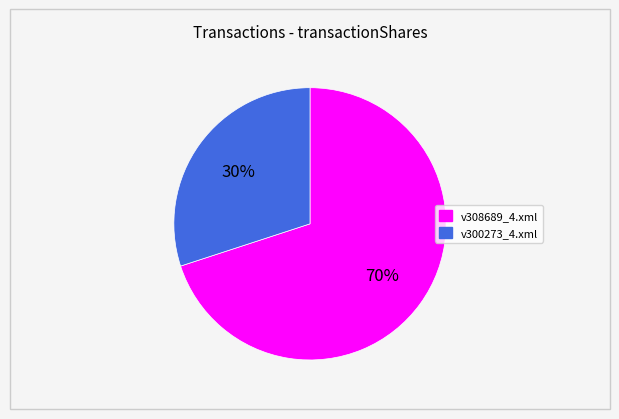

The v308689_4.xml slice represents 70% of the pie. True or false?

True